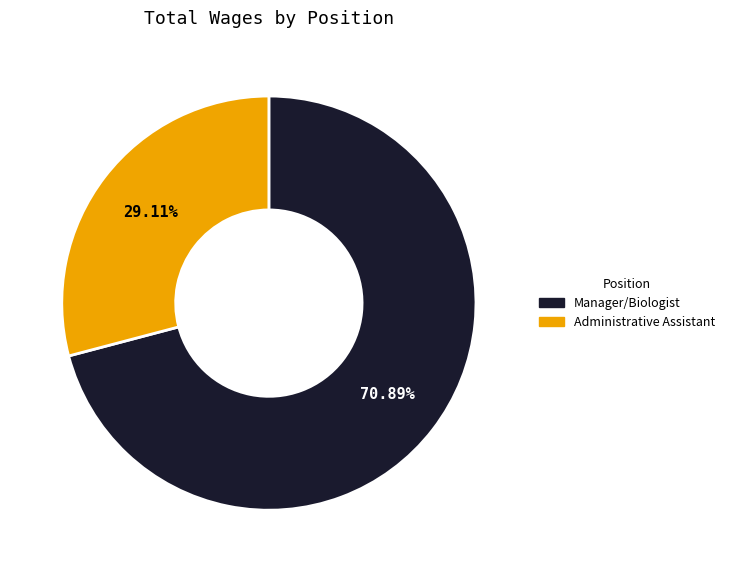

Approximately how many times larger is the value at Manager/Biologist compared to Administrative Assistant?

2.4